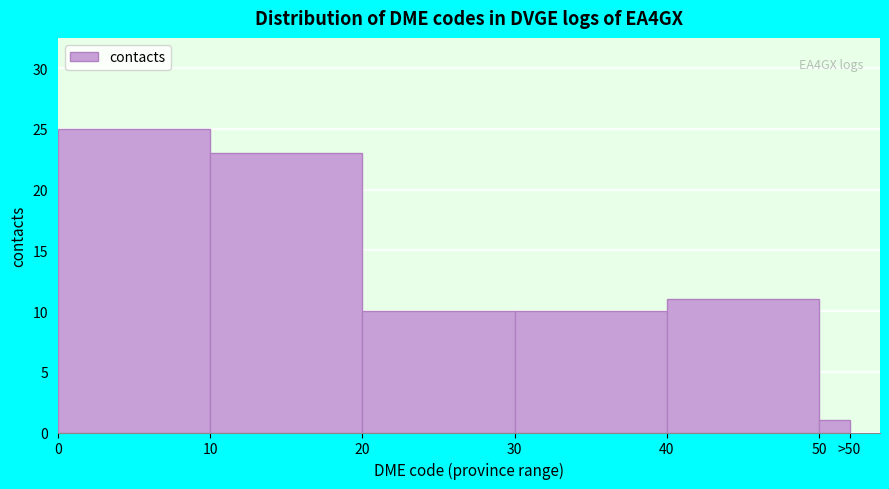

Reading left to right, what are all the values shown in this chart?

25	23	10	10	11	1